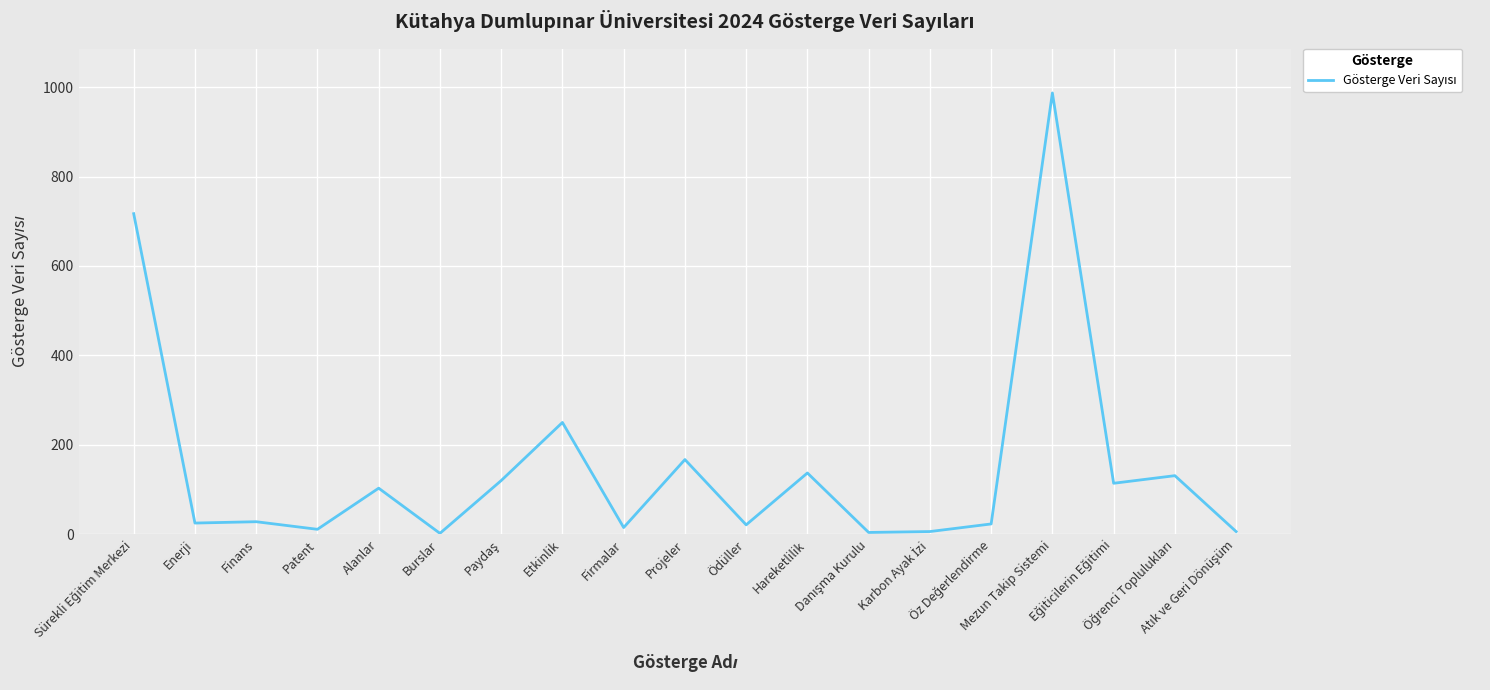

What is the greatest value displayed?

987